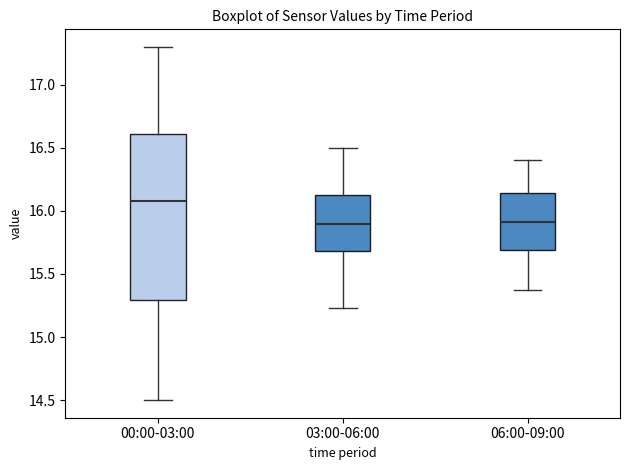

Reading left to right, transcribe this box plot: for each box, give where its median line is, the range the box spans, and where its two whiskers end, as read against the y-axis. The values are not printed on the chart, so give them approximately, as read against the axis.

00:00-03:00: median 16.10, box 15.30 to 16.60, whiskers 14.50 to 17.30
03:00-06:00: median 15.90, box 15.70 to 16.15, whiskers 15.25 to 16.50
06:00-09:00: median 15.90, box 15.70 to 16.15, whiskers 15.35 to 16.40